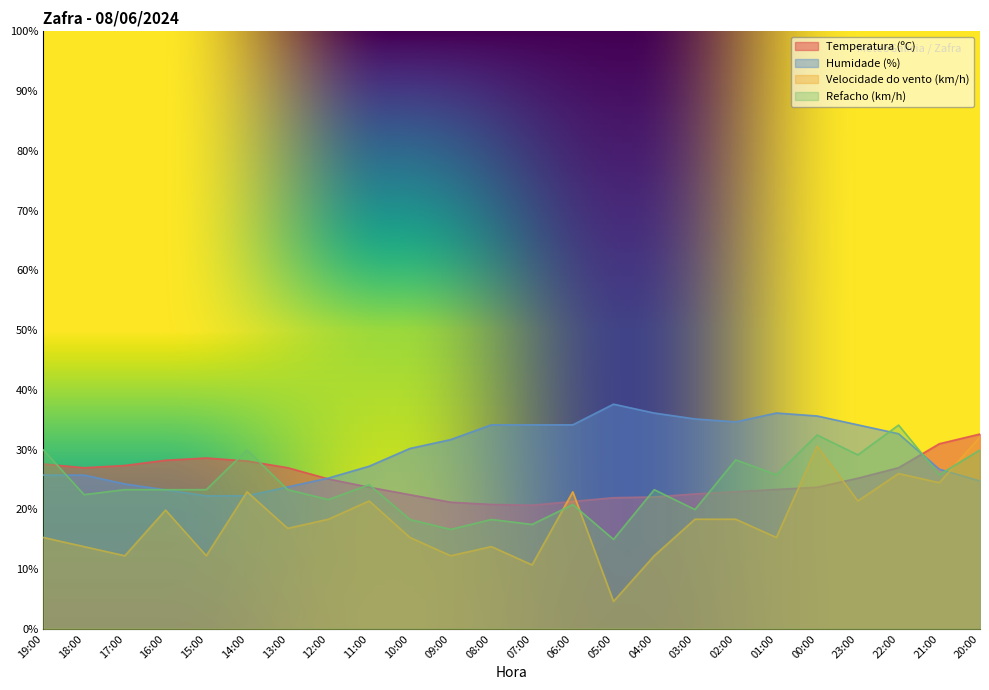

What is the spread (max minus min) of values at 16:00?

8.3